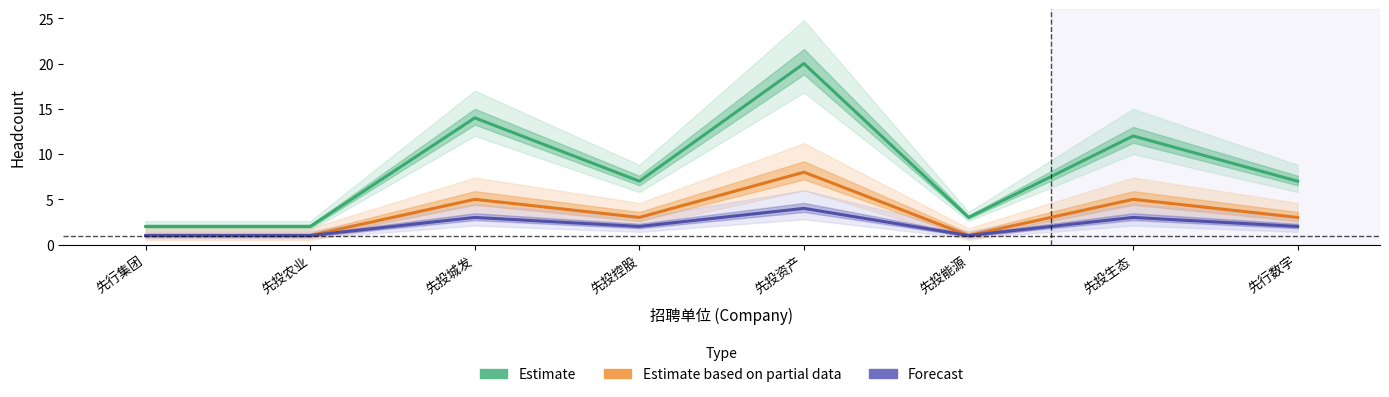

True or false: Estimate based on partial data has more than 1 points higher than both neighbors.

True